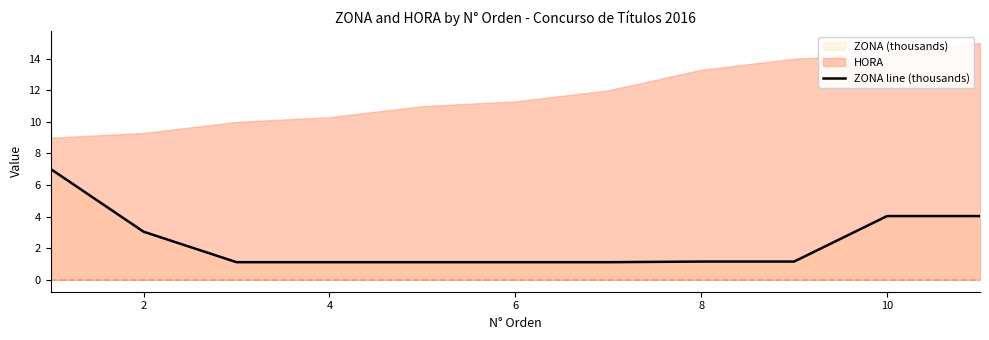

The ZONA line (thousands) series shows 4.8 at 2. True or false?

False